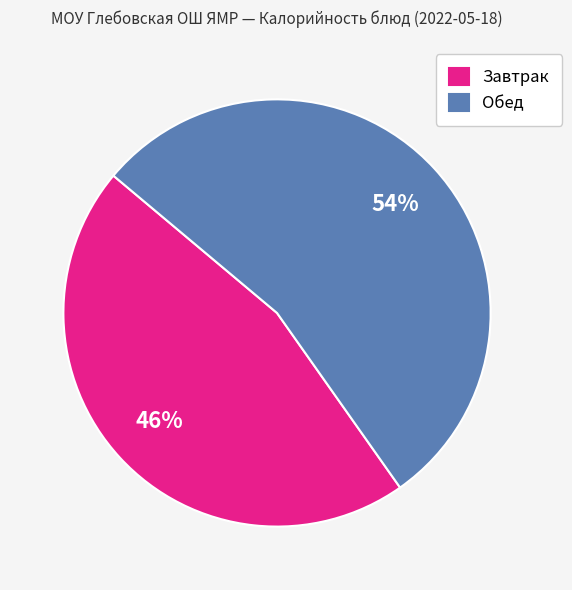

True or false: Завтрак accounts for 46% of the total.

True